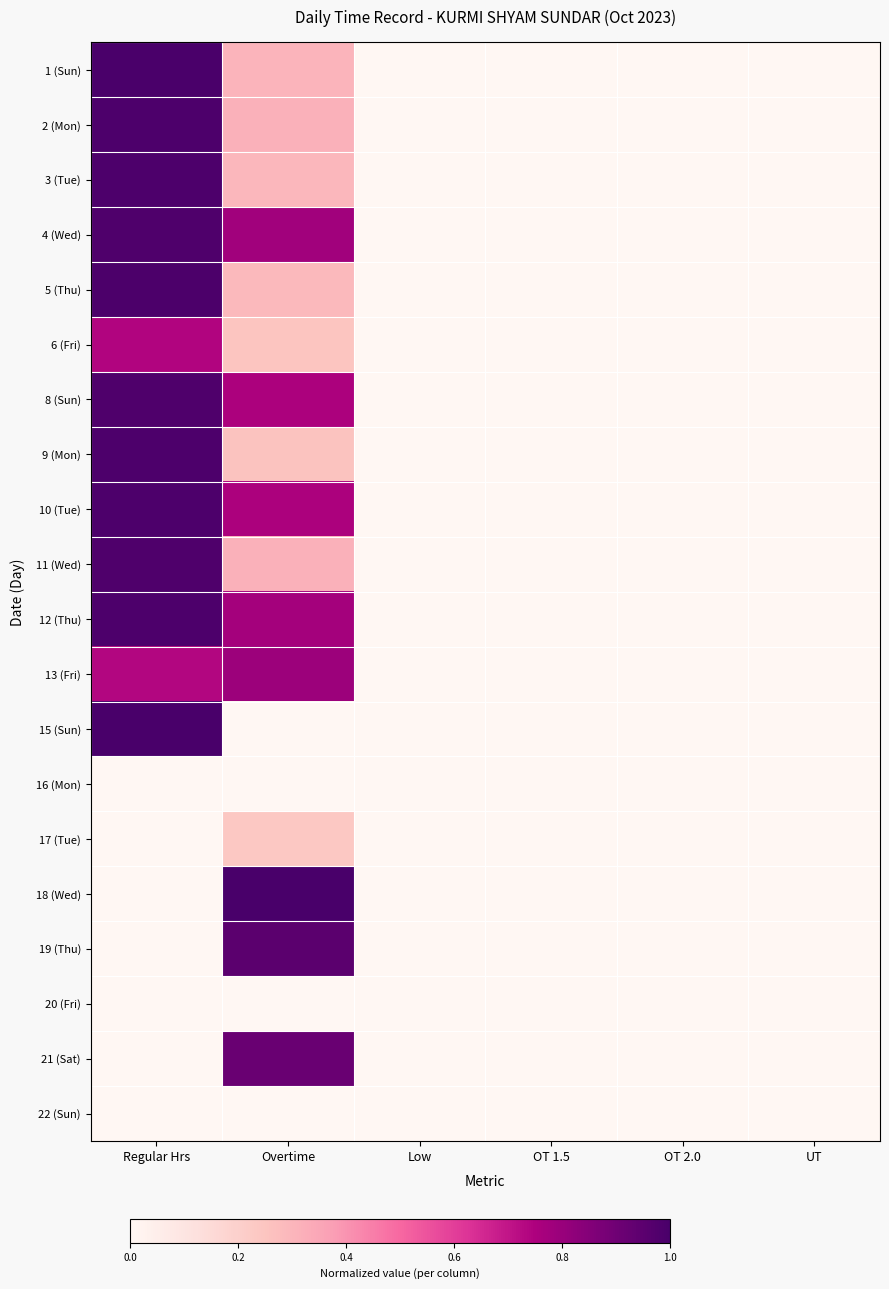

At which category does the chart reach its peak across all series?

Regular Hrs